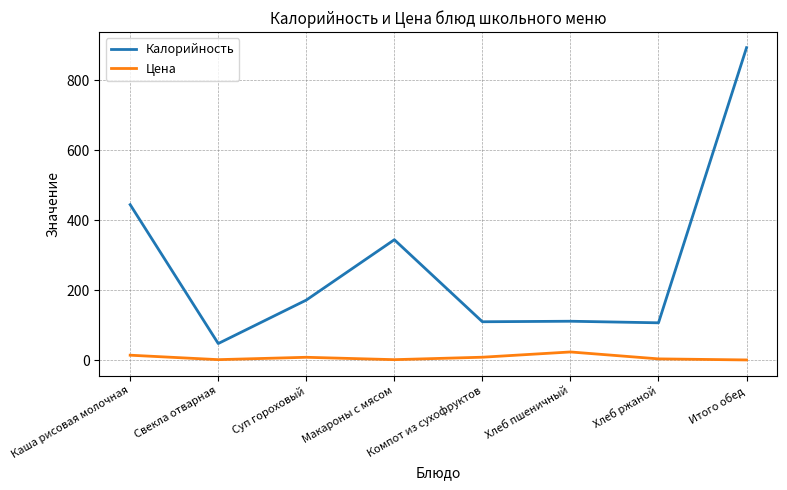

Is this an area chart (filled region under the line)?

No